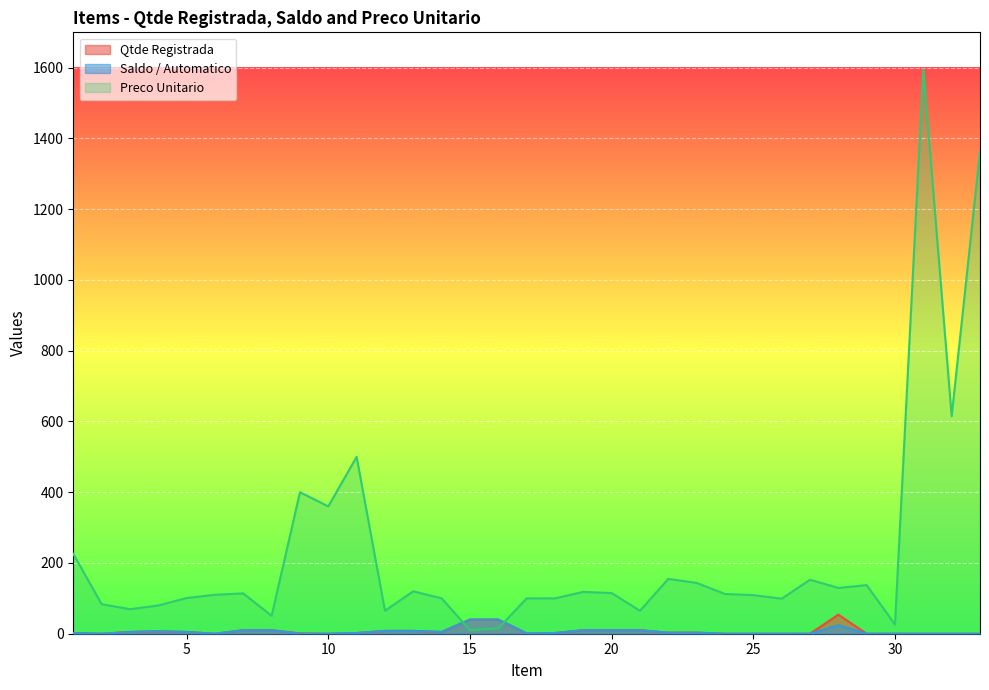

At which category is the sum across all series the highest?

31